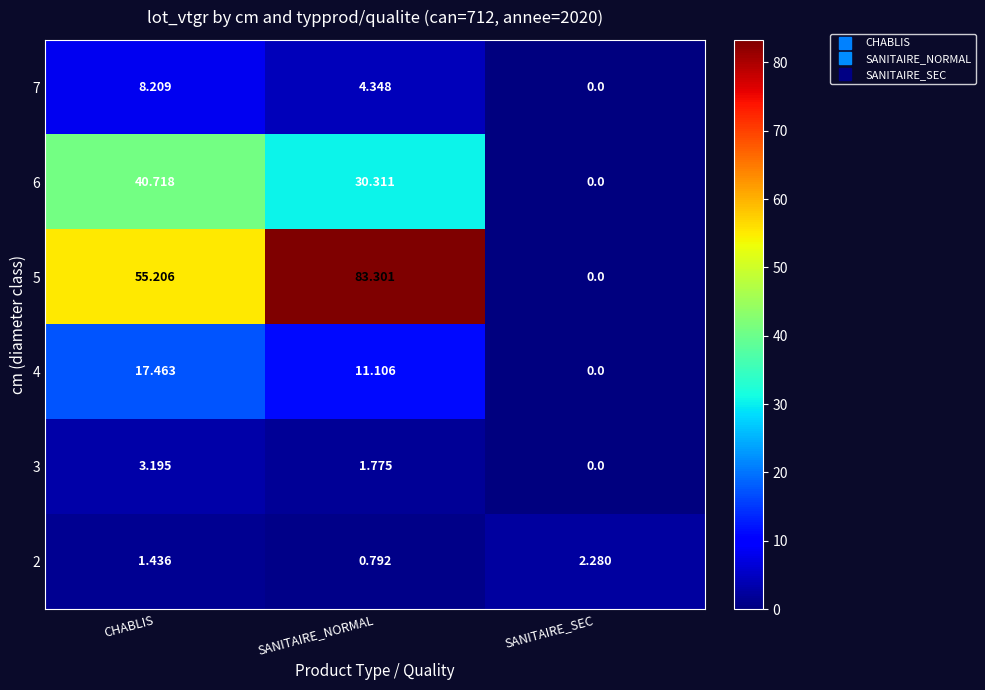

Which series has the widest spread of values?

5